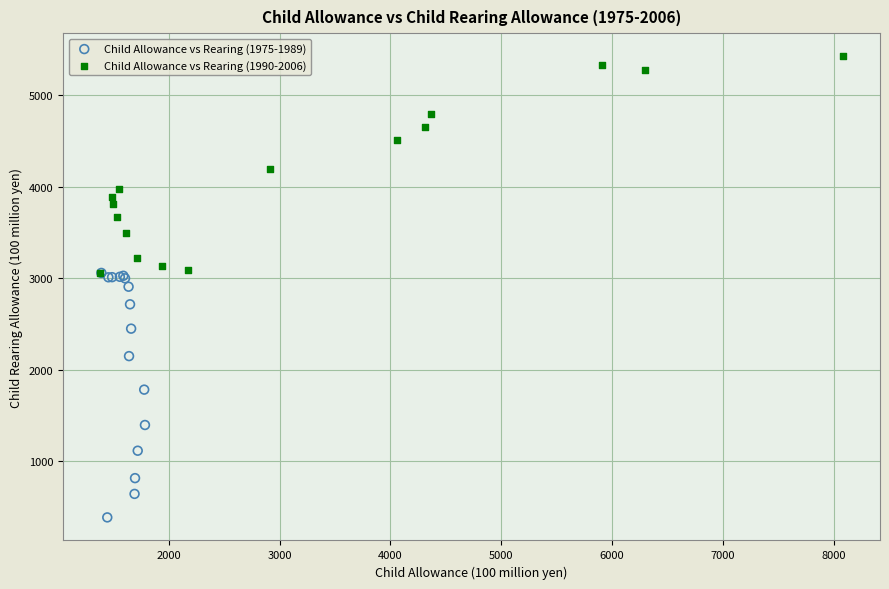

Which series reaches the minimum Y coordinate?

Child Allowance vs Rearing (1975-1989)